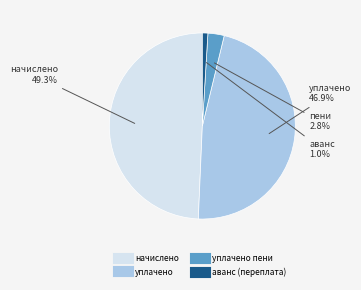

Does any single category account for the majority?

No